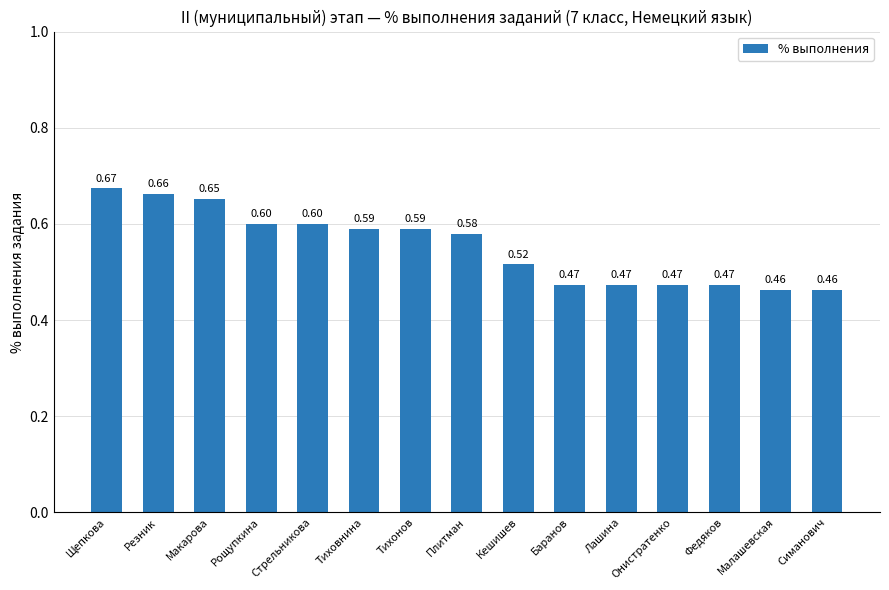

Is it true that the value at Стрельникова is 0.3?

False